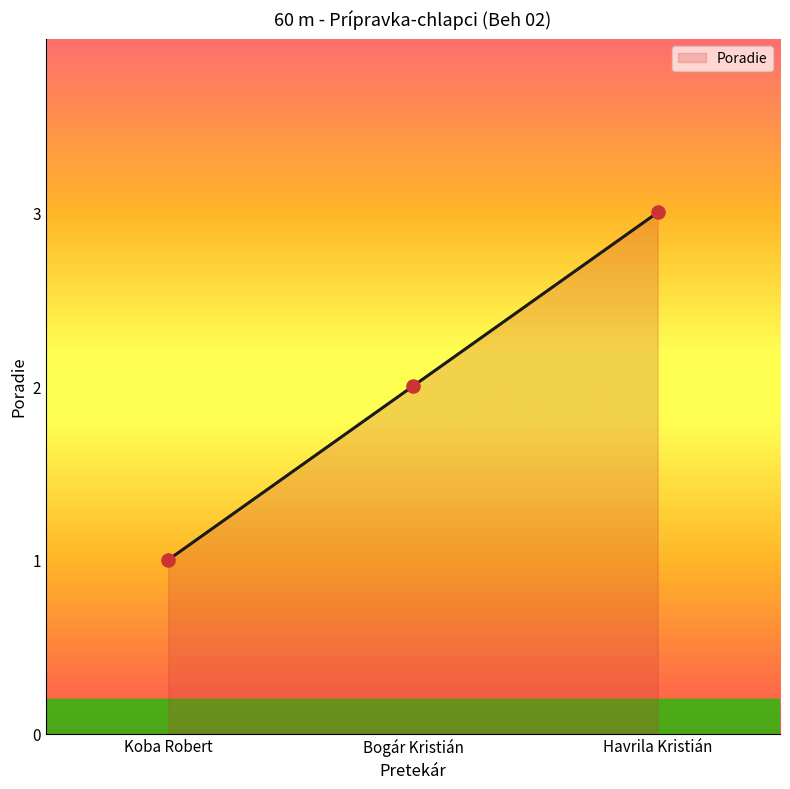

What is the change in value from Bogár Kristián to Havrila Kristián?

+1